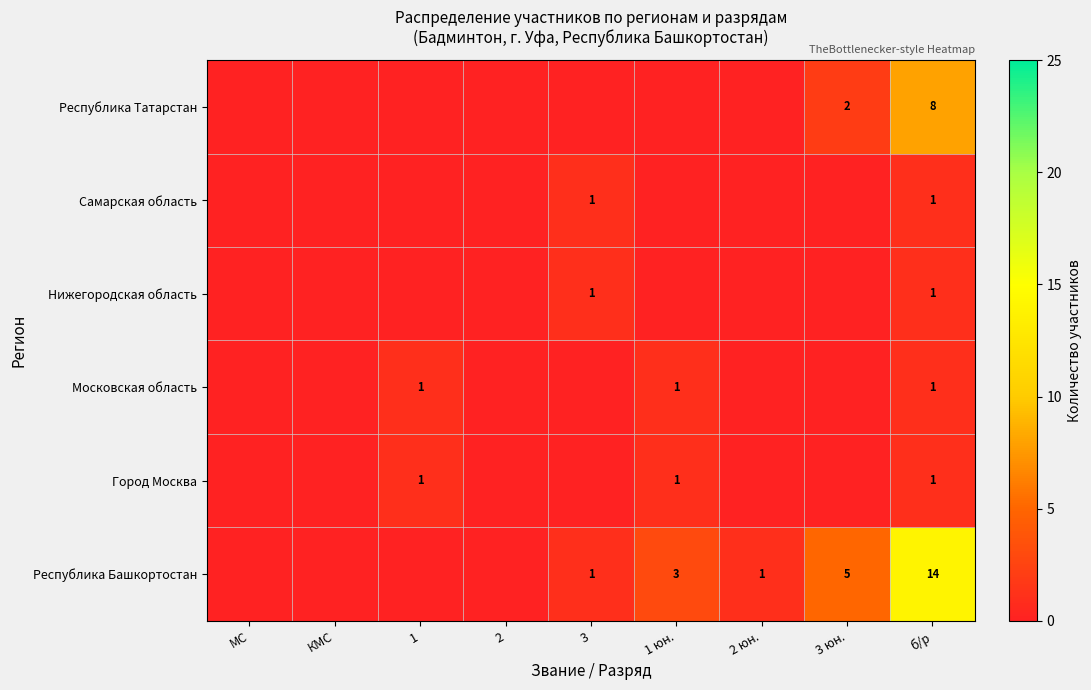

At which category is the sum across all series the highest?

б/р